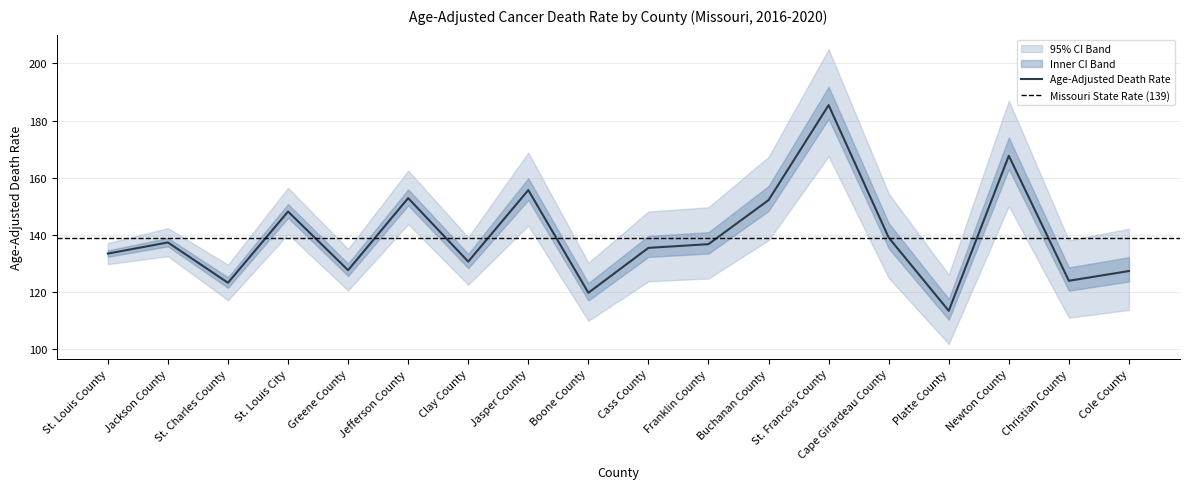

Is the value of Lower CI (Rate) at Greene County greater than the value of Upper CI (Rate) at Jackson County?

No